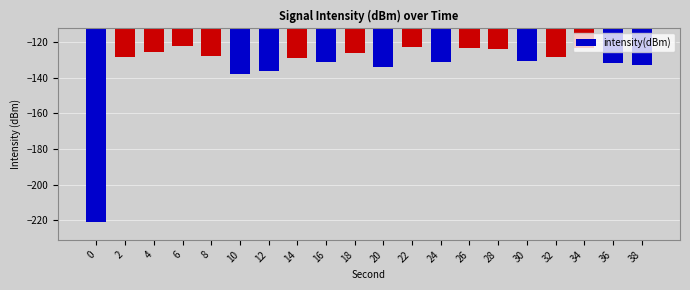

What is the change in value from 8 to 38?

-4.9